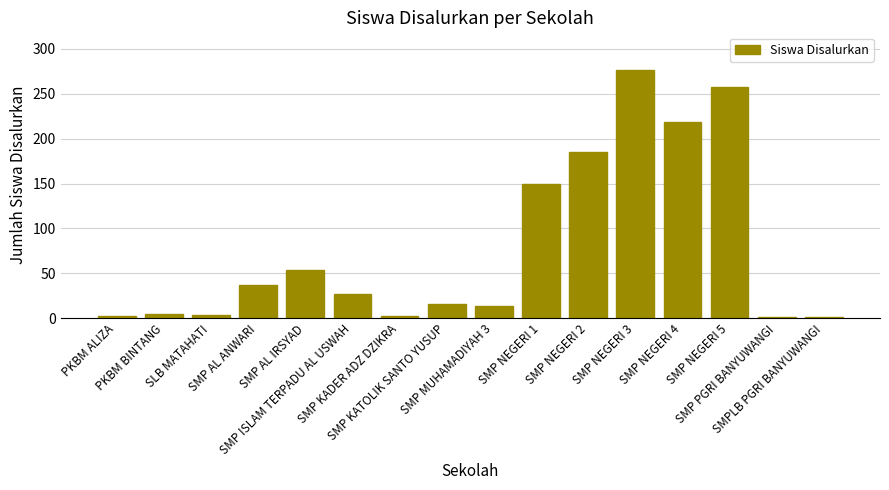

What is the sum of the values at PKBM BINTANG and SMP NEGERI 2?

190